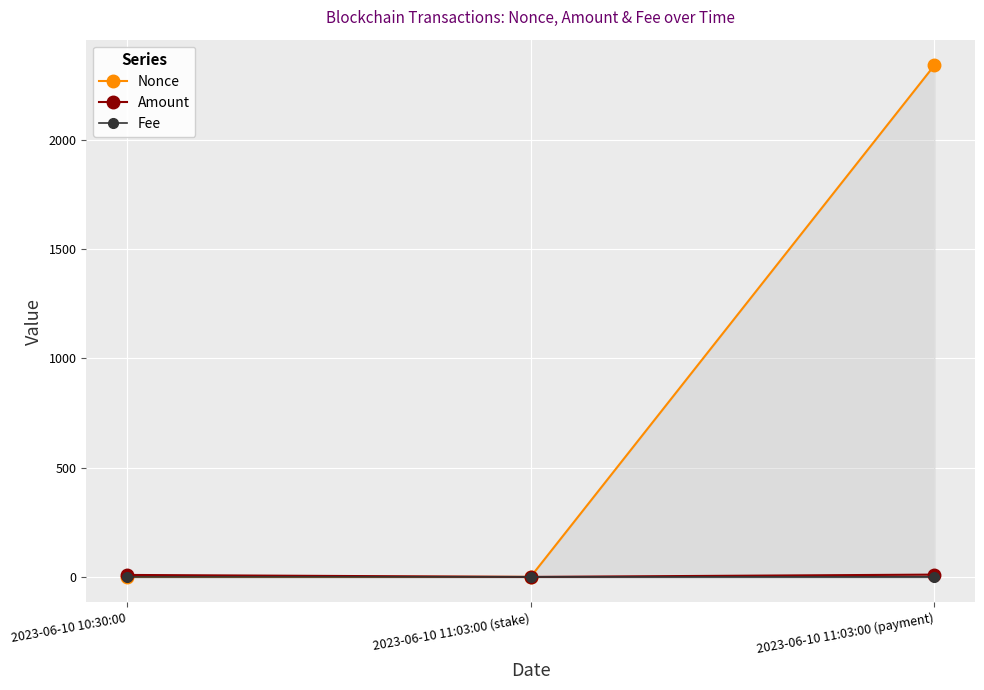

At 2023-06-10 10:30:00, list the series in order from largest to smallest.

Amount, Nonce, Fee